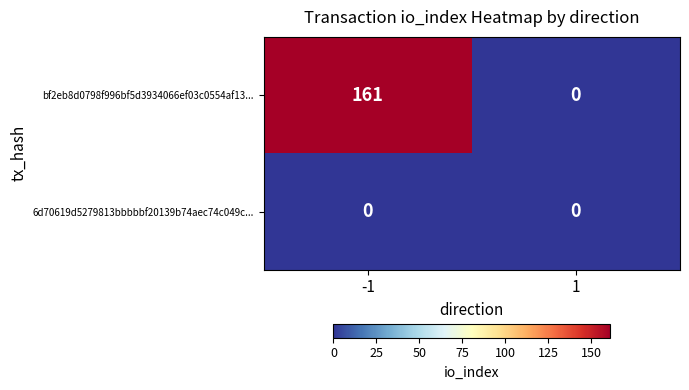

Reading left to right, list all the values displayed in this chart.

bf2eb8d0798f996bf5d3934066ef03c0554af13...: -1=161	1=0
6d70619d5279813bbbbbf20139b74aec74c049c...: -1=0	1=0